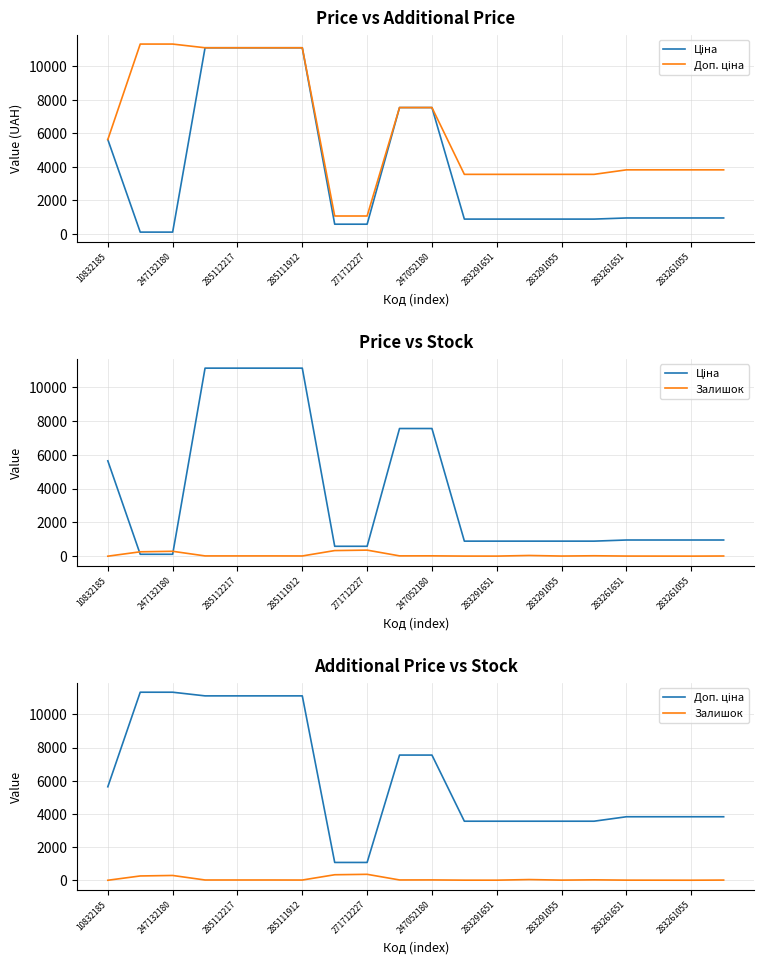

What is the difference between the highest and lowest values at 13?

3516.7